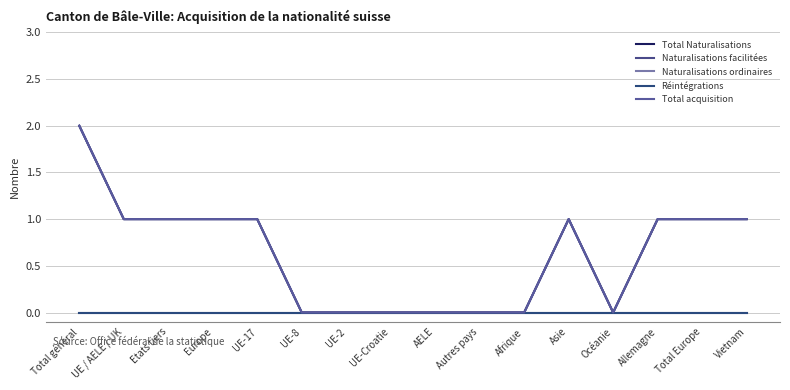

Reading right to left, transcribe all the data shown in this chart.

Total Naturalisations: Vietnam=1	Total Europe=1	Allemagne=1	Océanie=0	Asie=1	Afrique=0	Autres pays=0	AELE=0	UE-Croatie=0	UE-2=0	UE-8=0	UE-17=1	Europe=1	Etats tiers=1	UE / AELE / UK=1	Total général=2
Naturalisations facilitées: Vietnam=1	Total Europe=1	Allemagne=1	Océanie=0	Asie=1	Afrique=0	Autres pays=0	AELE=0	UE-Croatie=0	UE-2=0	UE-8=0	UE-17=1	Europe=1	Etats tiers=1	UE / AELE / UK=1	Total général=2
Naturalisations ordinaires: Vietnam=0	Total Europe=0	Allemagne=0	Océanie=0	Asie=0	Afrique=0	Autres pays=0	AELE=0	UE-Croatie=0	UE-2=0	UE-8=0	UE-17=0	Europe=0	Etats tiers=0	UE / AELE / UK=0	Total général=0
Réintégrations: Vietnam=0	Total Europe=0	Allemagne=0	Océanie=0	Asie=0	Afrique=0	Autres pays=0	AELE=0	UE-Croatie=0	UE-2=0	UE-8=0	UE-17=0	Europe=0	Etats tiers=0	UE / AELE / UK=0	Total général=0
Total acquisition: Vietnam=1	Total Europe=1	Allemagne=1	Océanie=0	Asie=1	Afrique=0	Autres pays=0	AELE=0	UE-Croatie=0	UE-2=0	UE-8=0	UE-17=1	Europe=1	Etats tiers=1	UE / AELE / UK=1	Total général=2